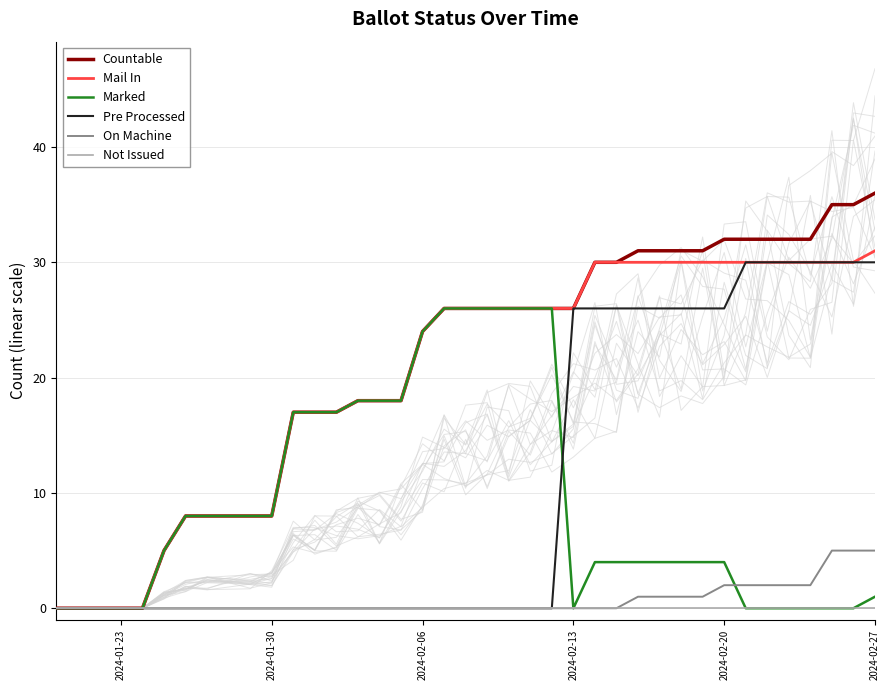

After their last crossing, which series has the higher values: Pre Processed or Marked?

Pre Processed